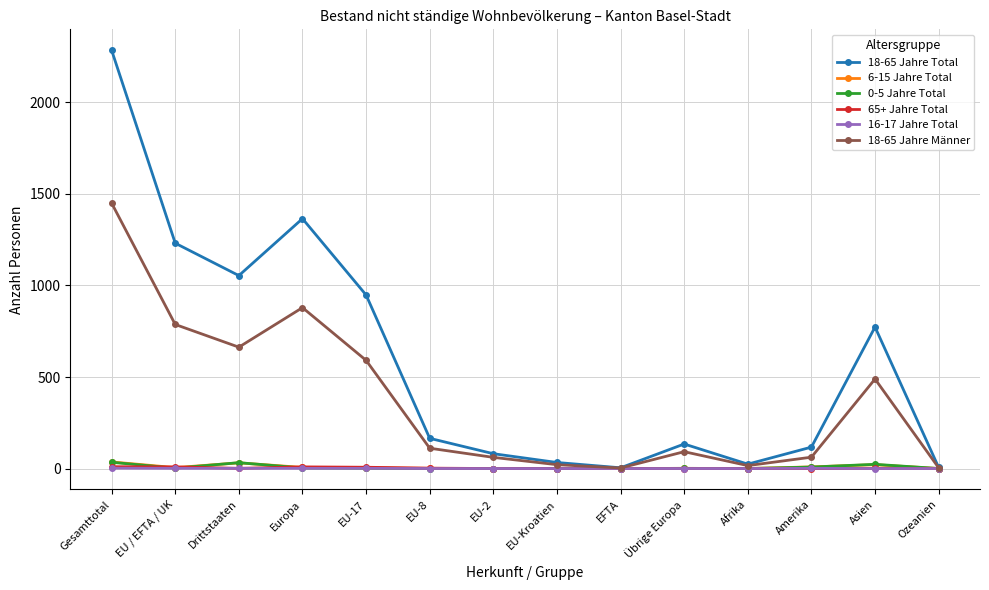

What are all the series names shown in the legend?

18-65 Jahre Total, 6-15 Jahre Total, 0-5 Jahre Total, 65+ Jahre Total, 16-17 Jahre Total, 18-65 Jahre Männer